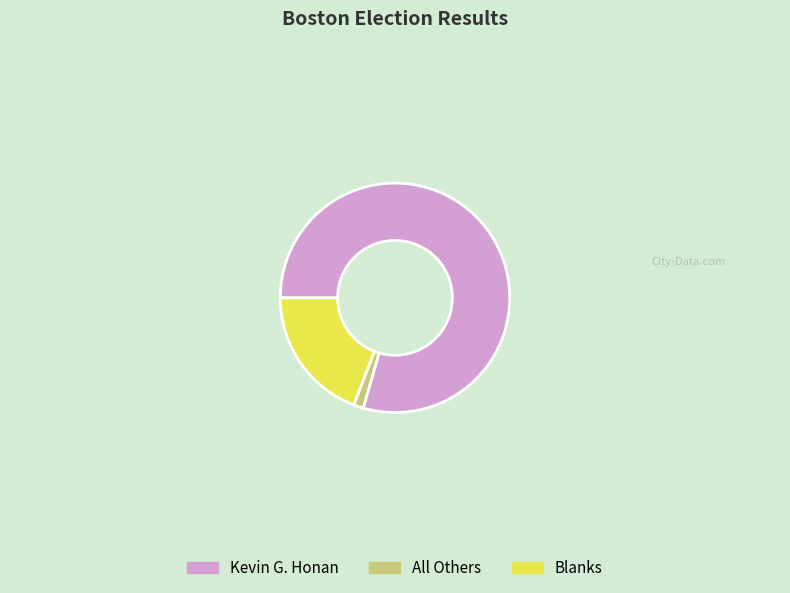

What is the total percentage of Kevin G. Honan and All Others?

80.9%